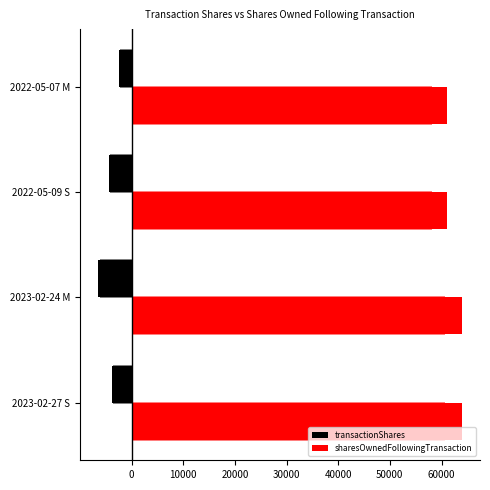

True or false: transactionShares has a value of -6448 at 2022-05-09 S.

False